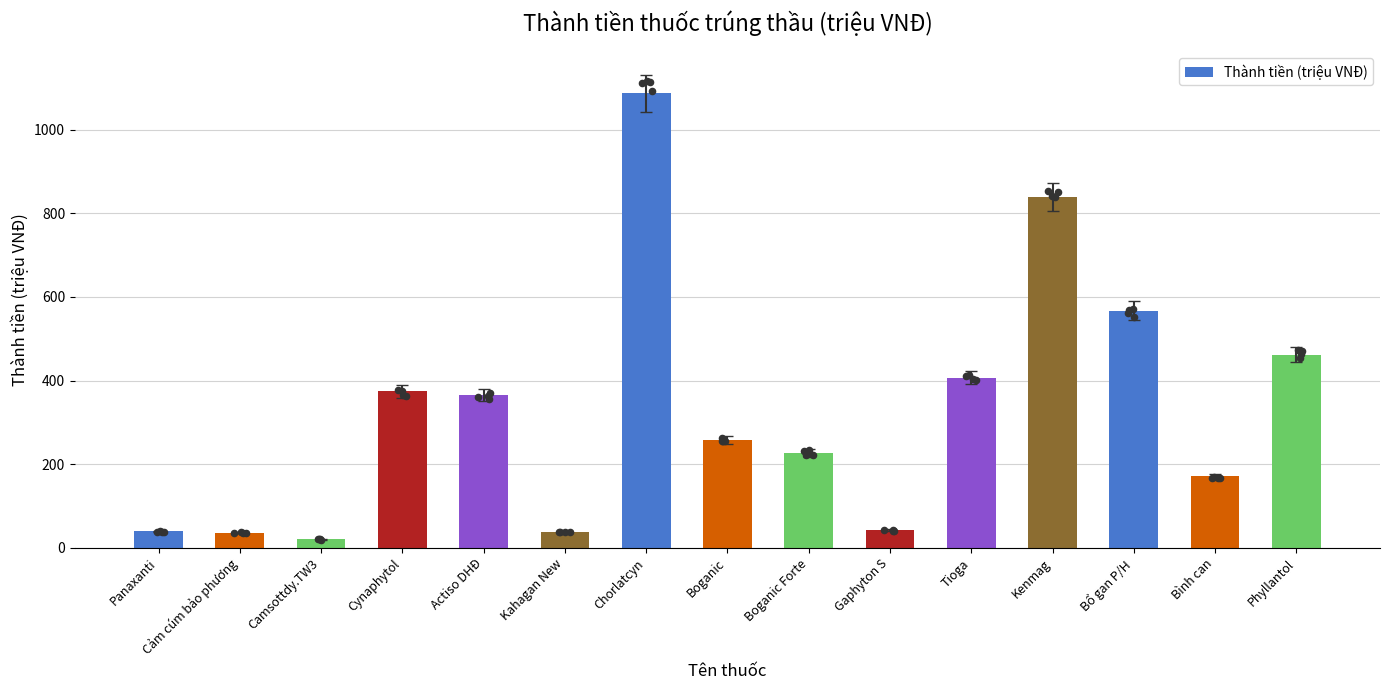

Between Bình can and Camsottdy.TW3, which is larger?

Bình can